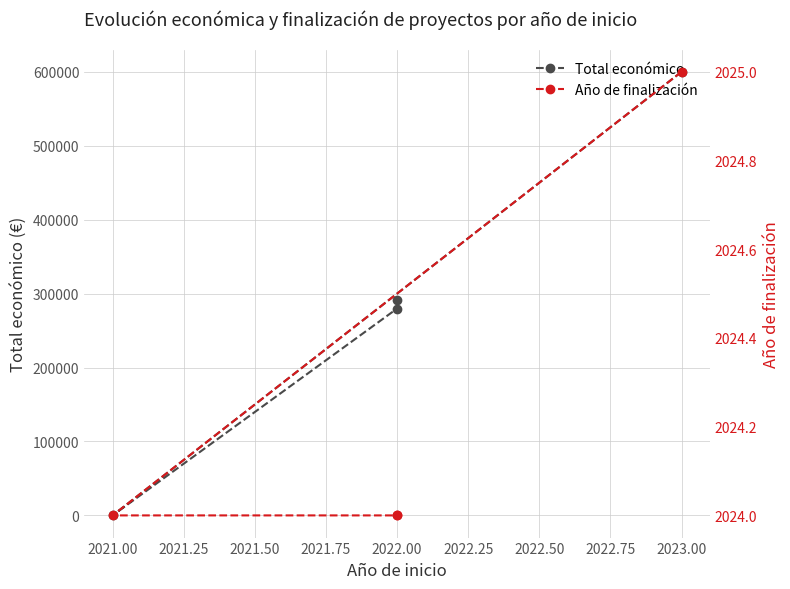

How many lines are shown in the chart?

2